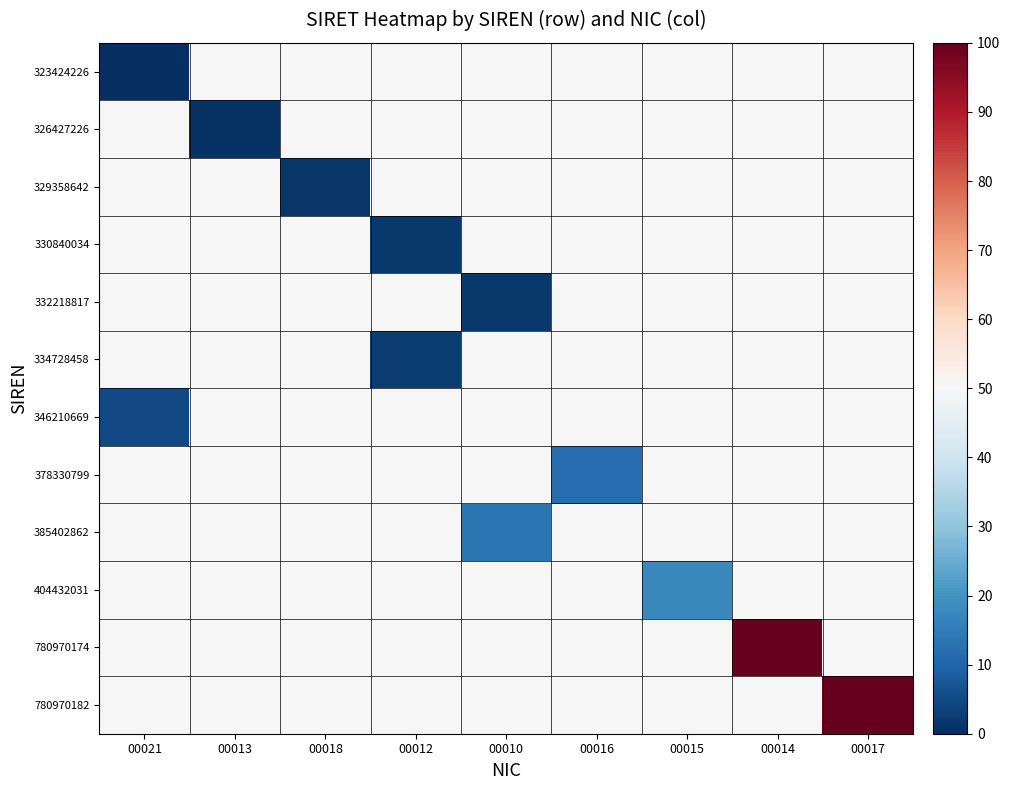

Reading left to right, extract all data points from this chart.

323424226: 00021=0.0	00013=50.0	00018=50.0	00012=50.0	00010=50.0	00016=50.0	00015=50.0	00014=50.0	00017=50.0
326427226: 00021=50.0	00013=0.7	00018=50.0	00012=50.0	00010=50.0	00016=50.0	00015=50.0	00014=50.0	00017=50.0
329358642: 00021=50.0	00013=50.0	00018=1.3	00012=50.0	00010=50.0	00016=50.0	00015=50.0	00014=50.0	00017=50.0
330840034: 00021=50.0	00013=50.0	00018=50.0	00012=1.6	00010=50.0	00016=50.0	00015=50.0	00014=50.0	00017=50.0
332218817: 00021=50.0	00013=50.0	00018=50.0	00012=50.0	00010=1.9	00016=50.0	00015=50.0	00014=50.0	00017=50.0
334728458: 00021=50.0	00013=50.0	00018=50.0	00012=2.5	00010=50.0	00016=50.0	00015=50.0	00014=50.0	00017=50.0
346210669: 00021=5.0	00013=50.0	00018=50.0	00012=50.0	00010=50.0	00016=50.0	00015=50.0	00014=50.0	00017=50.0
378330799: 00021=50.0	00013=50.0	00018=50.0	00012=50.0	00010=50.0	00016=12.0	00015=50.0	00014=50.0	00017=50.0
385402862: 00021=50.0	00013=50.0	00018=50.0	00012=50.0	00010=13.5	00016=50.0	00015=50.0	00014=50.0	00017=50.0
404432031: 00021=50.0	00013=50.0	00018=50.0	00012=50.0	00010=50.0	00016=50.0	00015=17.7	00014=50.0	00017=50.0
780970174: 00021=50.0	00013=50.0	00018=50.0	00012=50.0	00010=50.0	00016=50.0	00015=50.0	00014=100.0	00017=50.0
780970182: 00021=50.0	00013=50.0	00018=50.0	00012=50.0	00010=50.0	00016=50.0	00015=50.0	00014=50.0	00017=100.0